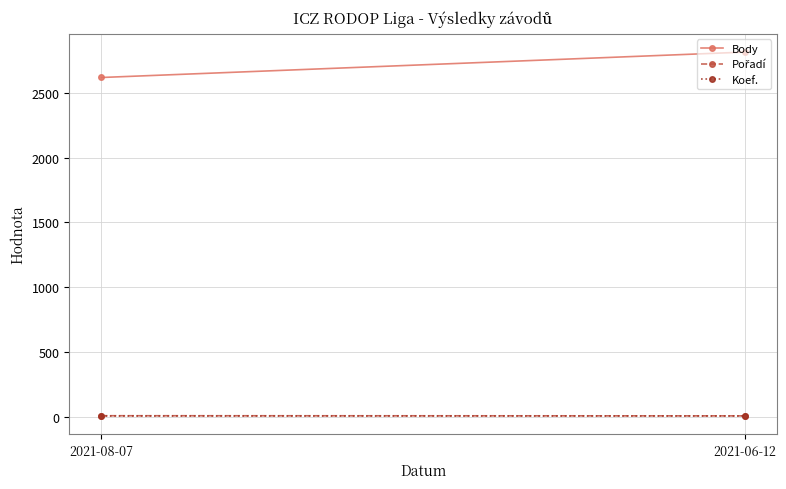

What is the average value of the Koef. series?

7